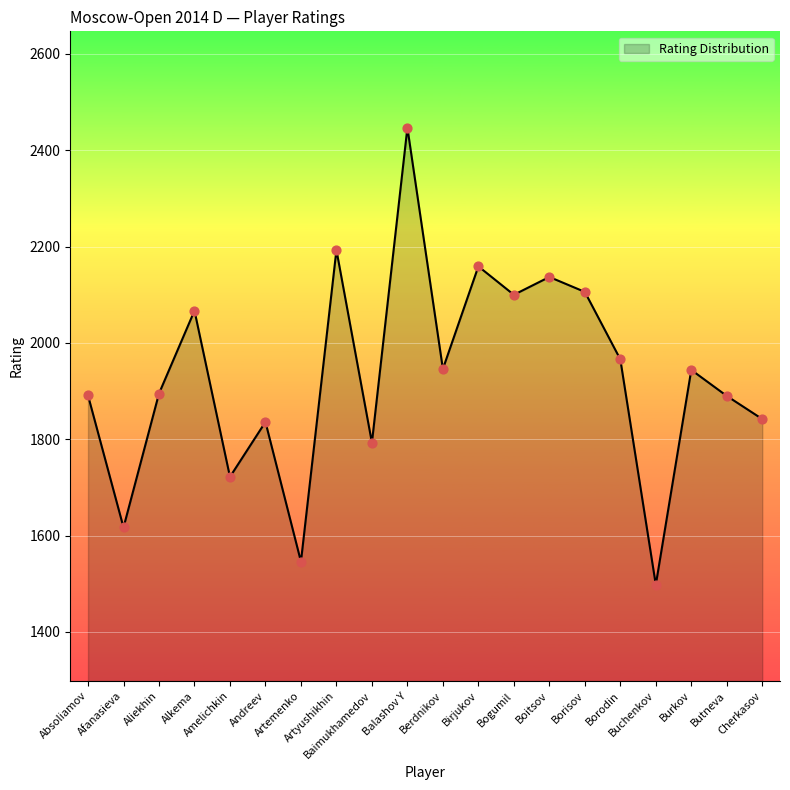

What is the ratio of the value at Afanasieva to the value at Bogumil?

0.8